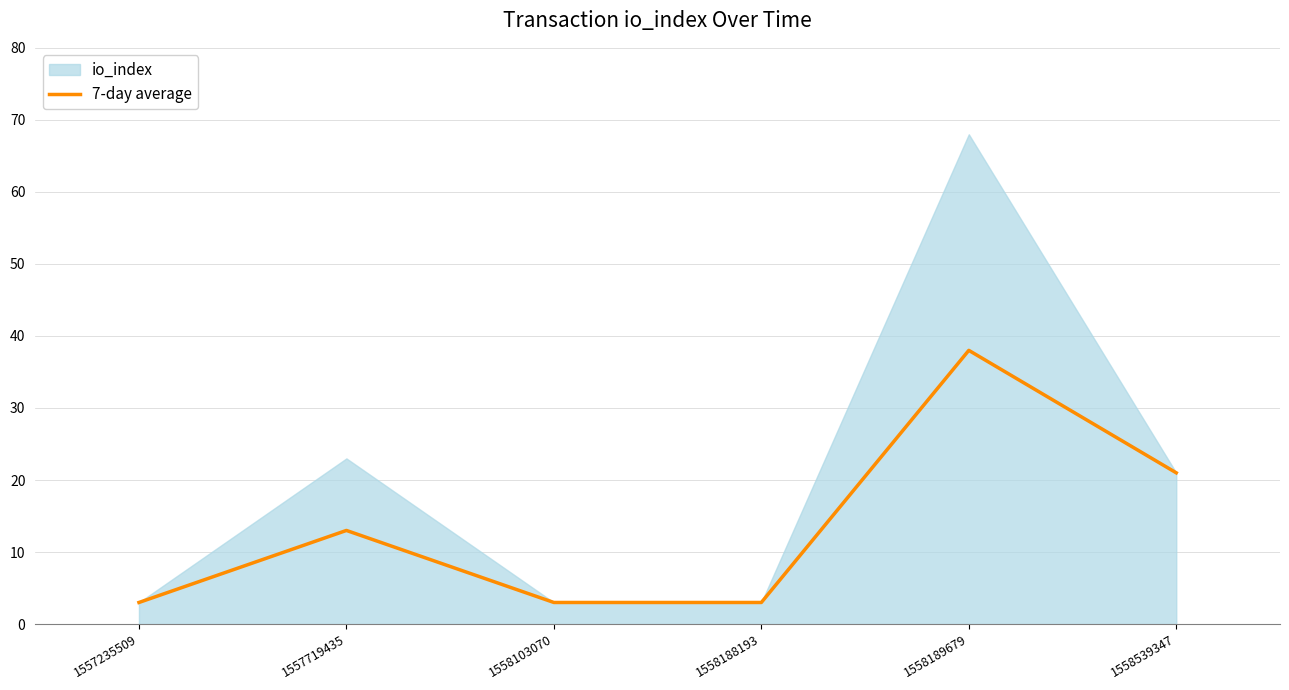

The value at 1558539347 is 5. True or false?

False